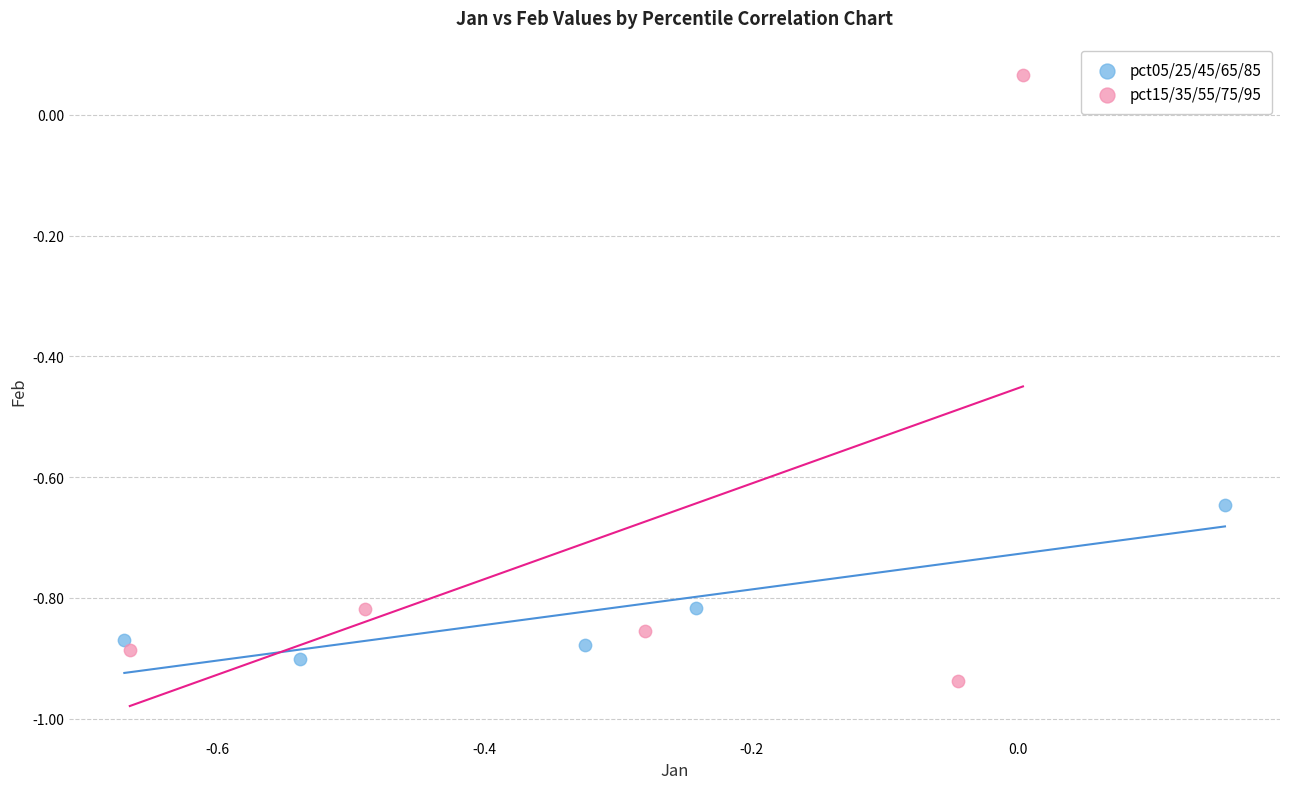

Which series has the largest Y range (max minus min)?

pct15/35/55/75/95